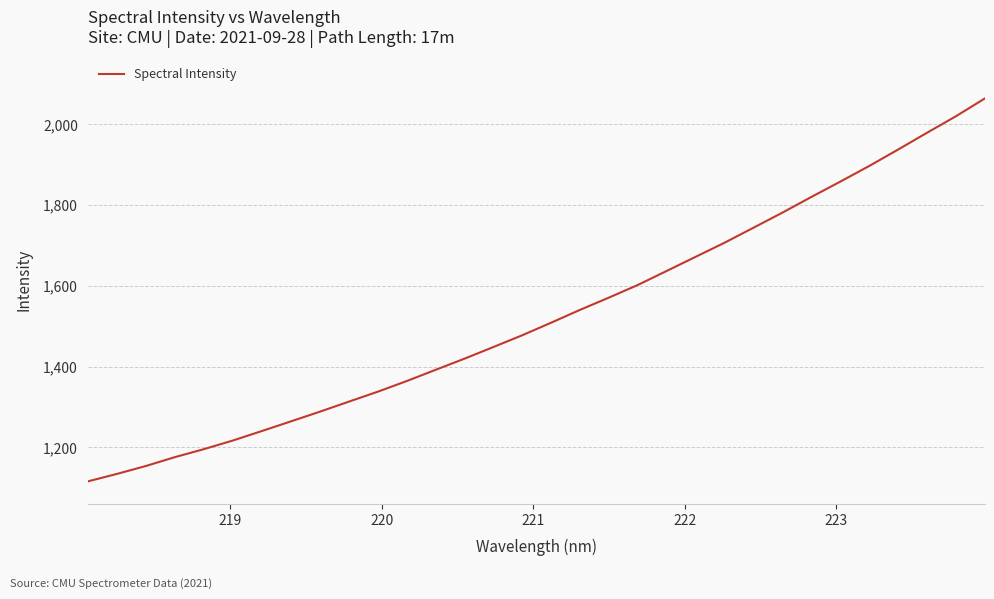

Count the number of values greater than 1508.

16